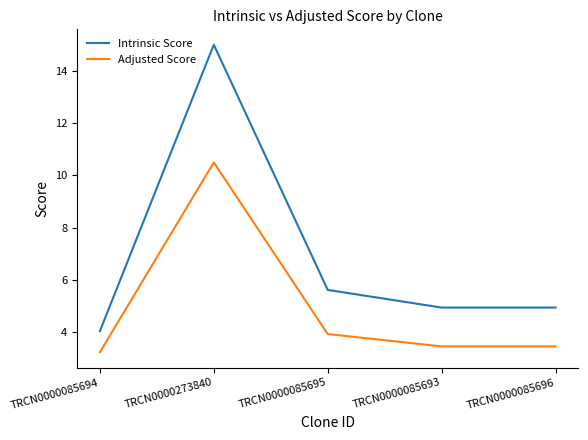

What is the difference between the second highest and minimum values in the Intrinsic Score series?

1.6